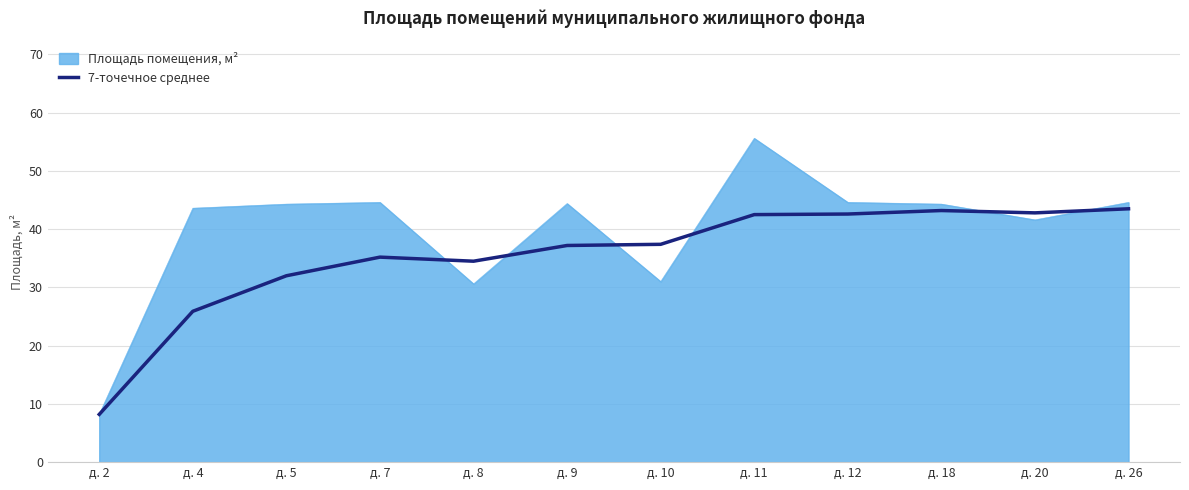

List the series in order of their peak value, lowest first.

7-точечное среднее, Площадь помещения, м²